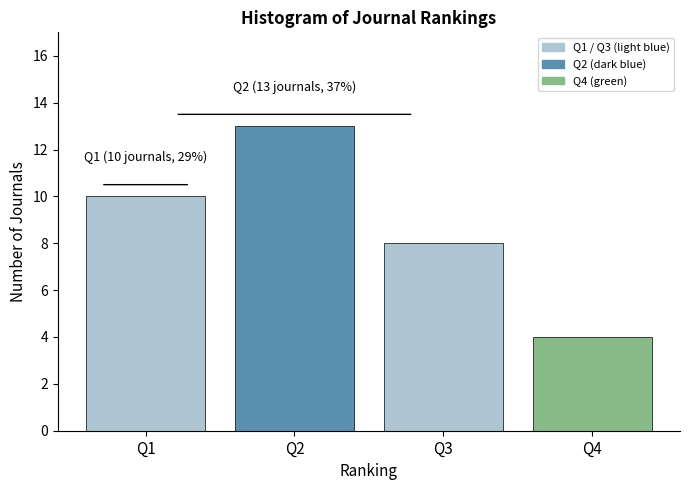

Reading left to right, extract all data points from this chart.

Q1=10	Q2=13	Q3=8	Q4=4